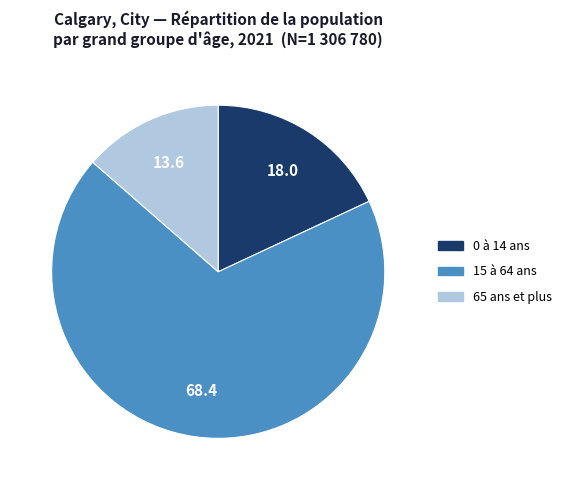

How many segments does this pie chart have?

3